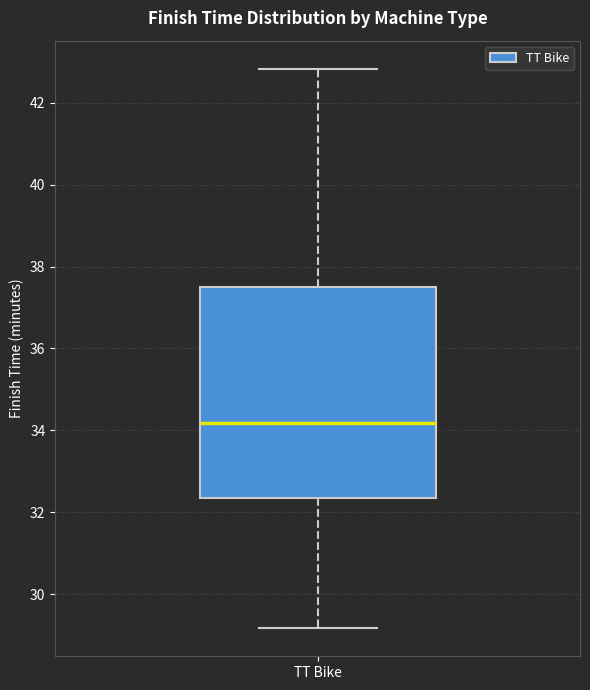

Where is the lower edge of the box for TT Bike on the y-axis? The values are not printed on the chart, so give them approximately, as read against the axis.

32.4